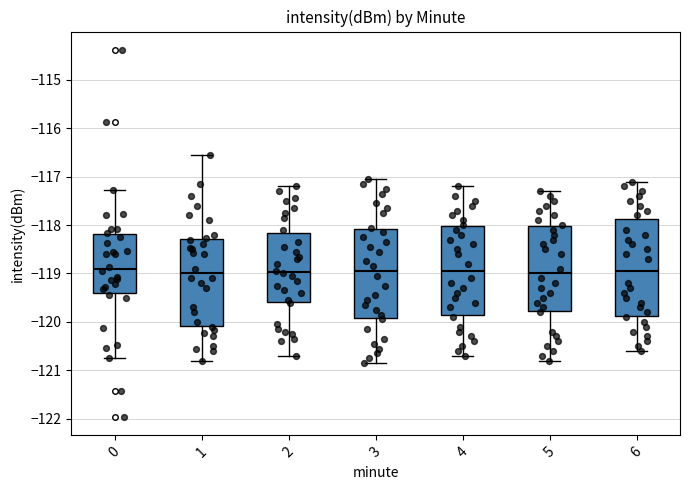

Reading left to right, read every box against the y-axis: the position of its median line, the range the box covers, and the ends of its whiskers. The values are not printed on the chart, so give them approximately, as read against the axis.

0: median -118.9, box -119.4 to -118.2, whiskers -120.7 to -117.3
1: median -119.0, box -120.1 to -118.3, whiskers -120.8 to -116.5
2: median -119.0, box -119.6 to -118.2, whiskers -120.7 to -117.2
3: median -118.9, box -119.9 to -118.1, whiskers -120.8 to -117.0
4: median -118.9, box -119.8 to -118.0, whiskers -120.7 to -117.2
5: median -119.0, box -119.8 to -118.0, whiskers -120.8 to -117.3
6: median -118.9, box -119.9 to -117.9, whiskers -120.6 to -117.1